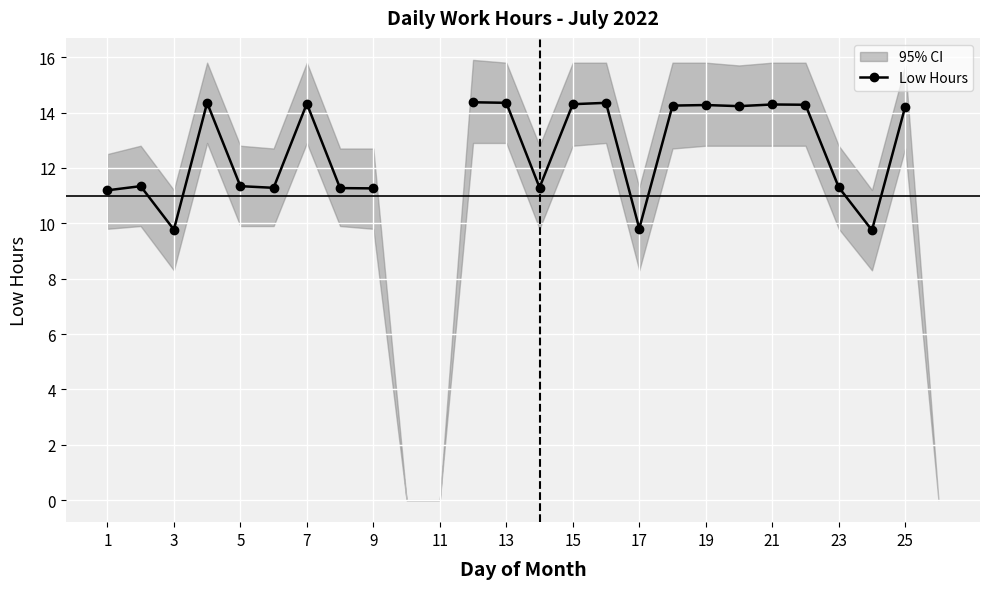

What is the smallest value displayed?

9.8